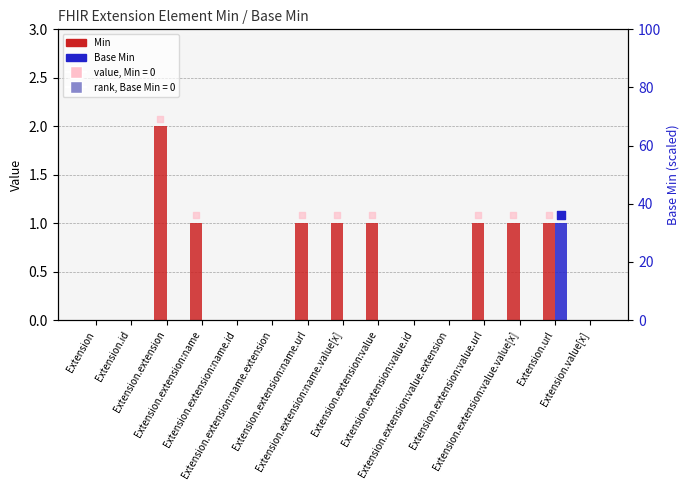

Which series has the largest total across all categories?

Min